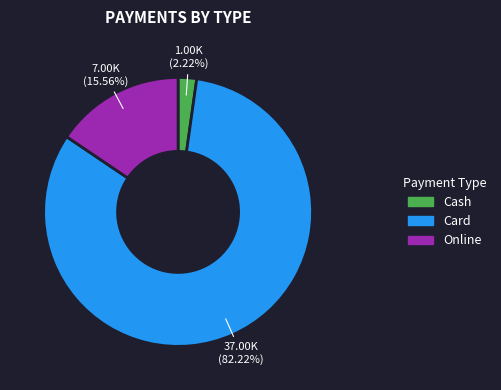

Which category accounts for the majority?

Card